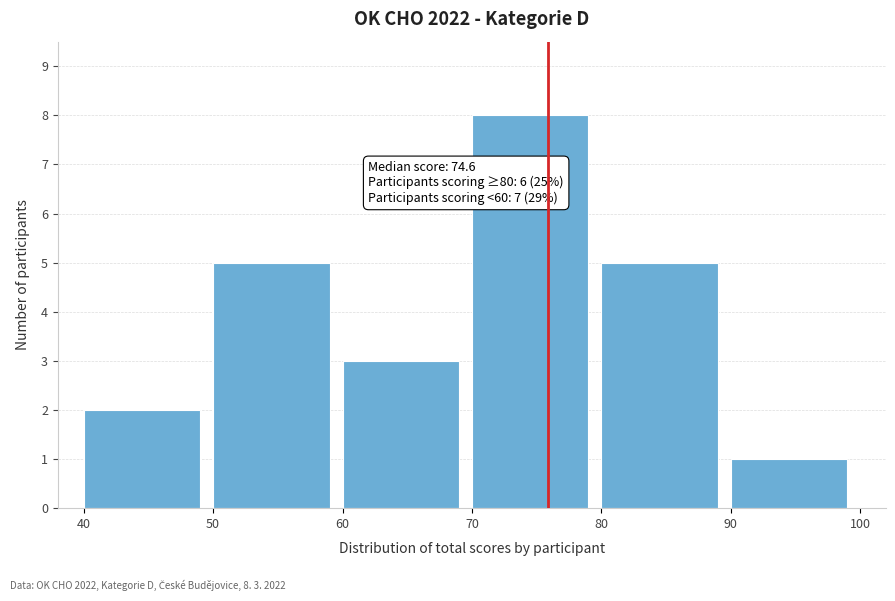

Over which range of the x-axis is the bar tallest?

70 to 80